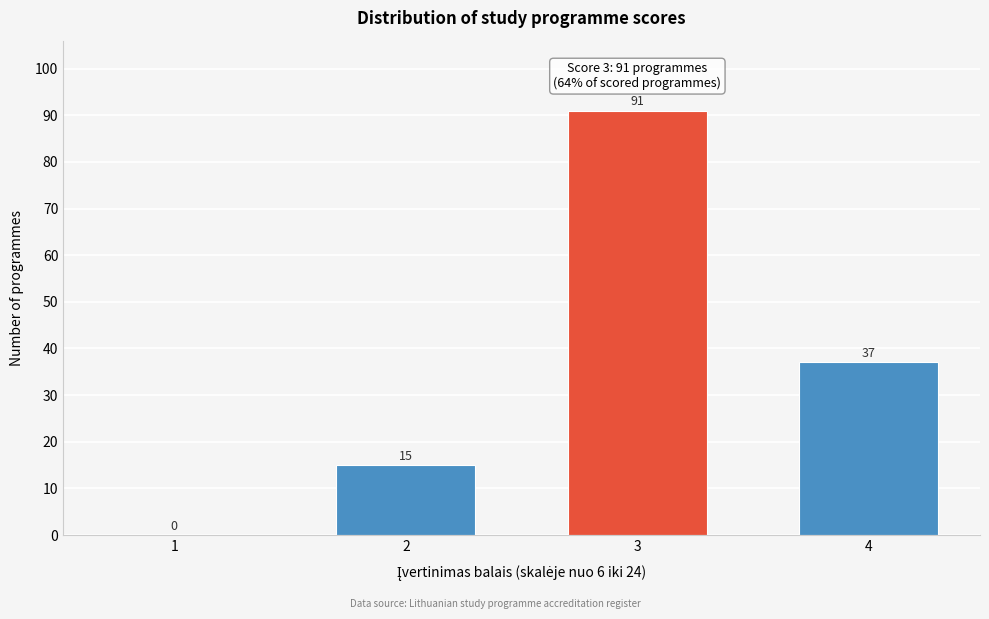

Reading left to right, extract all data points from this chart.

1=0	2=15	3=91	4=37